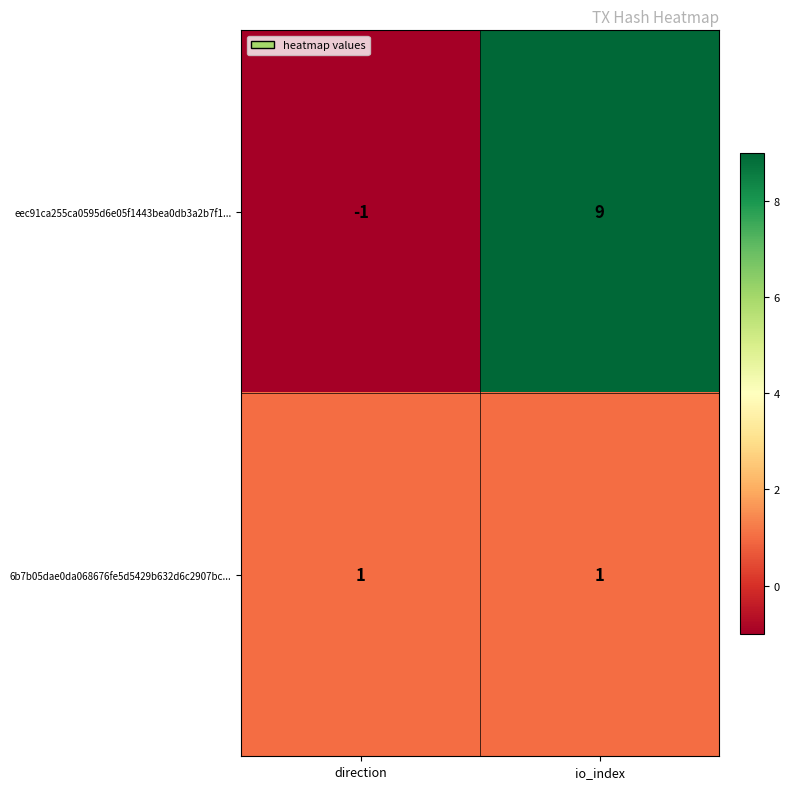

The value of 6b7b05dae0da068676fe5d5429b632d6c2907bc... at direction is 0. True or false?

False